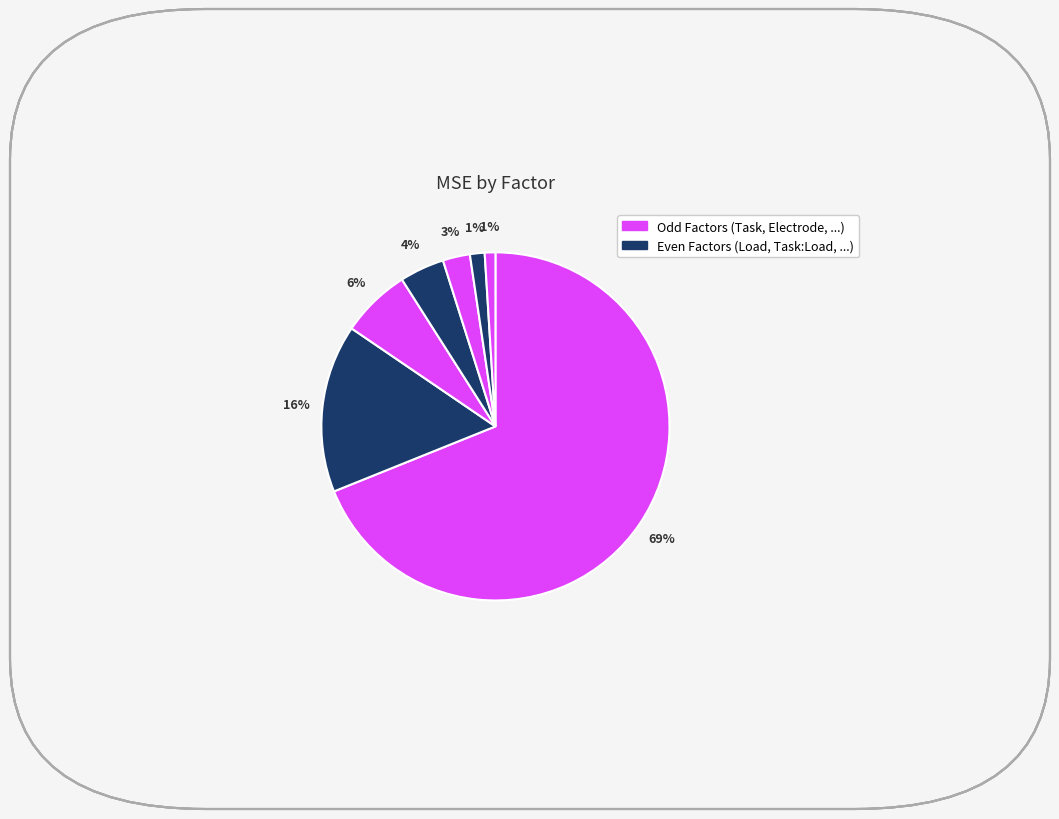

How many segments does this pie chart have?

7